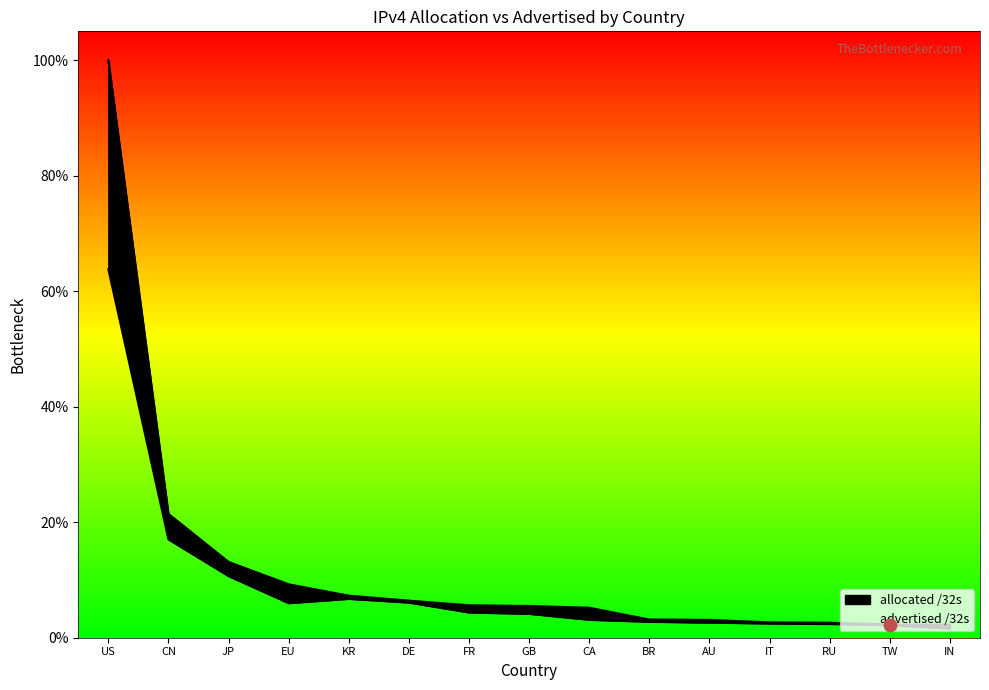

Is the value of allocated /32s at KR greater than the value of advertised /32s at RU?

Yes